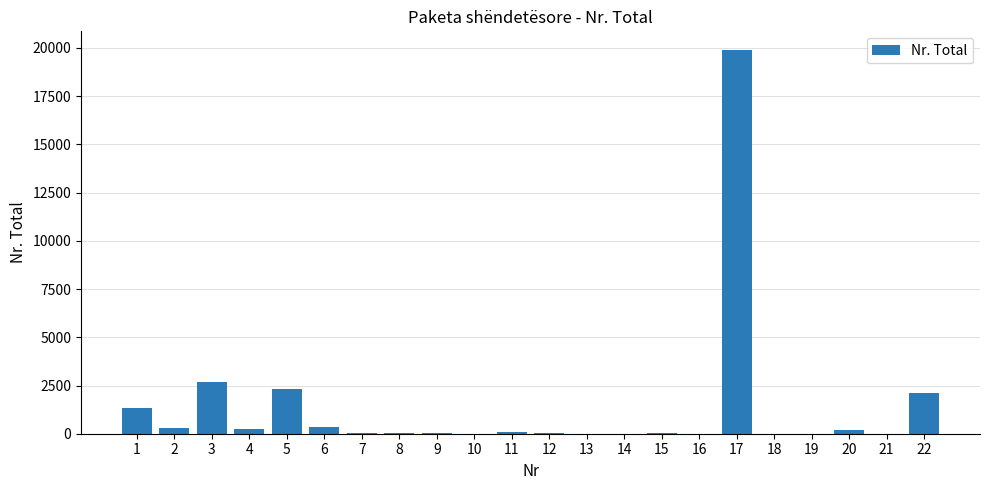

The value at 3 is 2677. True or false?

True